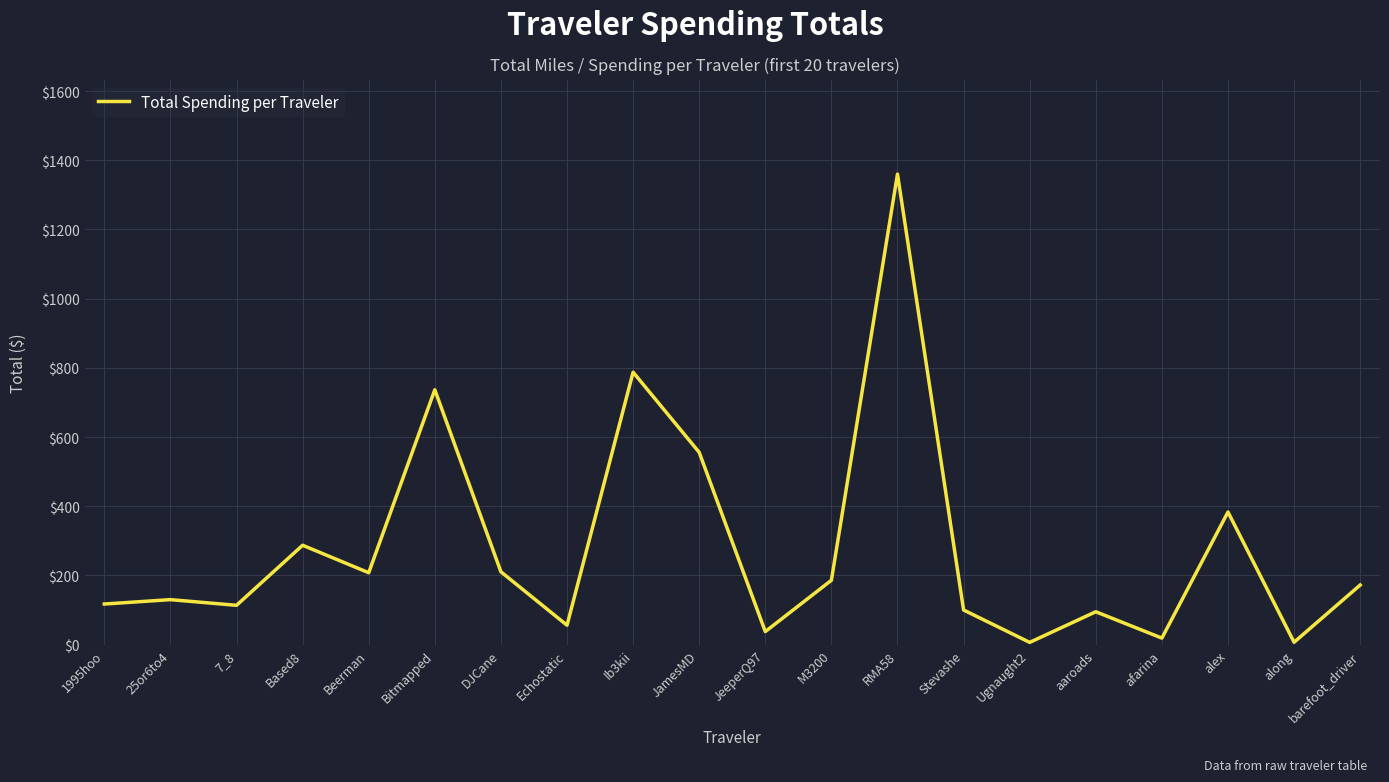

Approximately how many times larger is the value at 7_8 compared to 1995hoo?

1.0